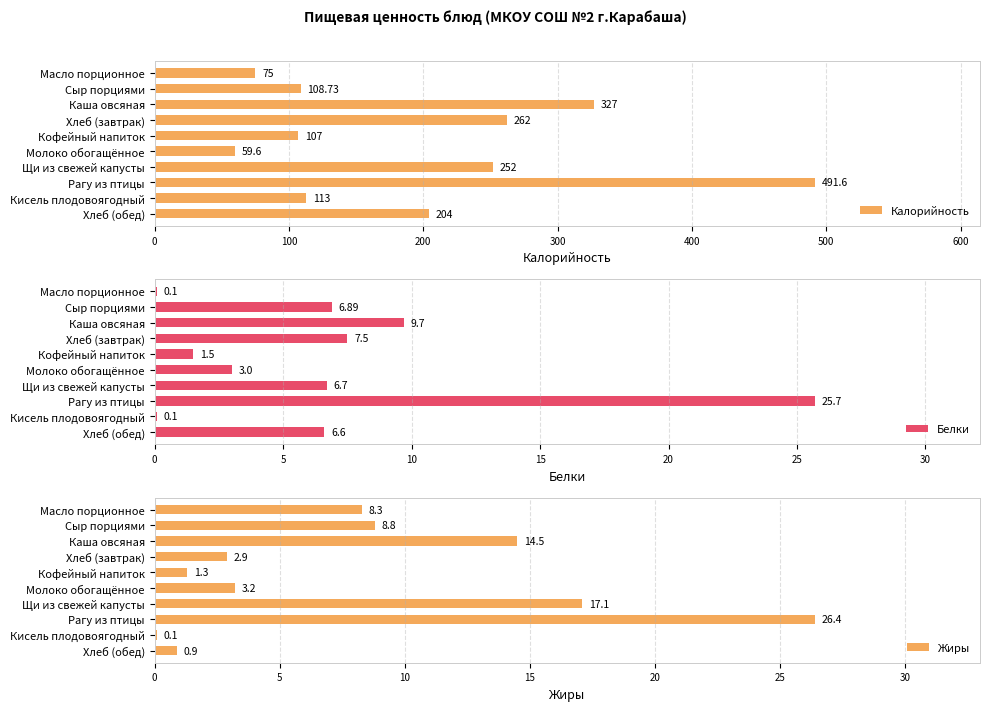

List the labels in order of Калорийность value, smallest first.

Молоко обогащённое, Масло порционное, Кофейный напиток, Сыр порциями, Кисель плодовоягодный, Хлеб (обед), Щи из свежей капусты, Хлеб (завтрак), Каша овсяная, Рагу из птицы